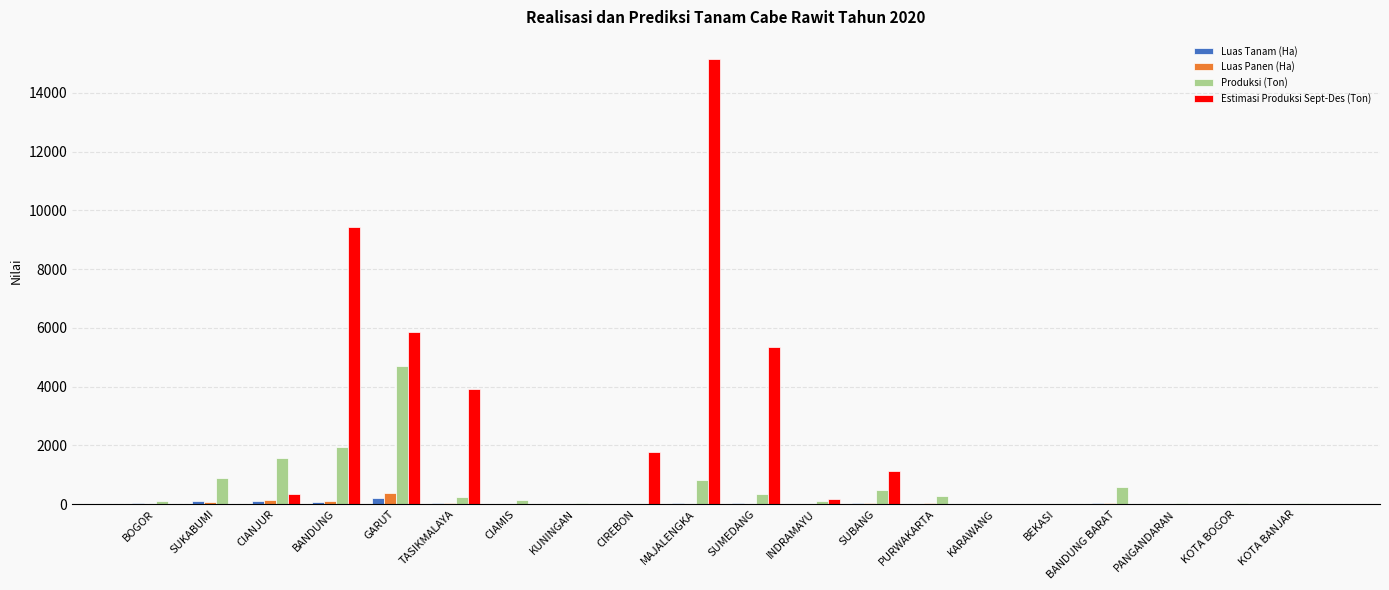

Is the value of Luas Panen (Ha) at CIREBON greater than the value of Luas Tanam (Ha) at GARUT?

No